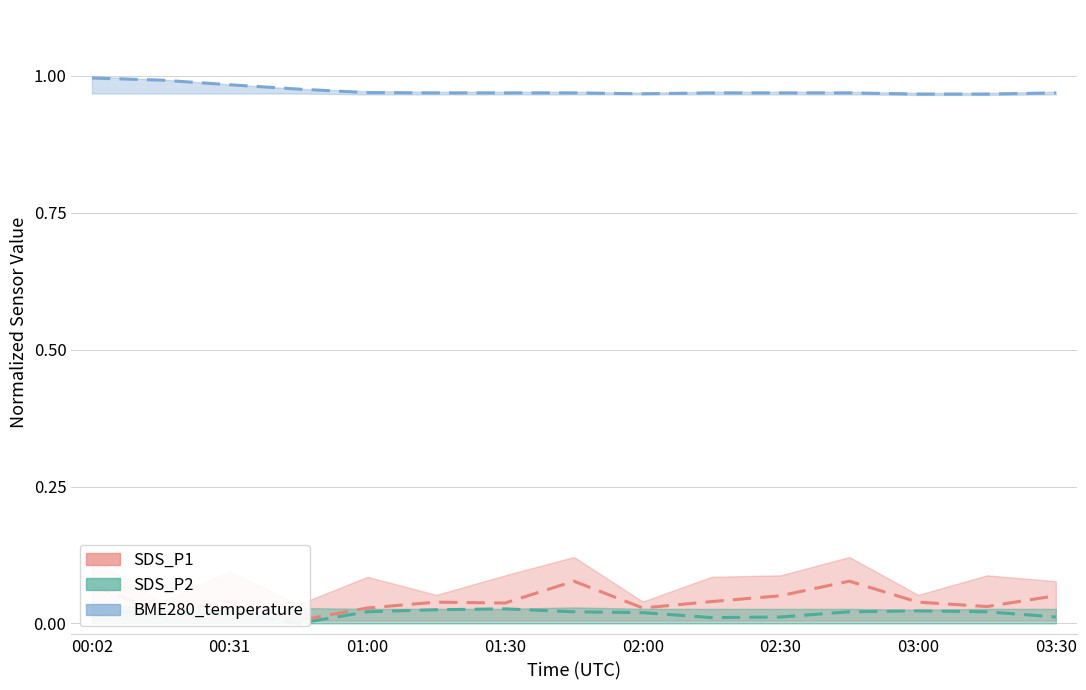

Is the value of SDS_P2 at 9 greater than the value of SDS_P1 at 10?

No